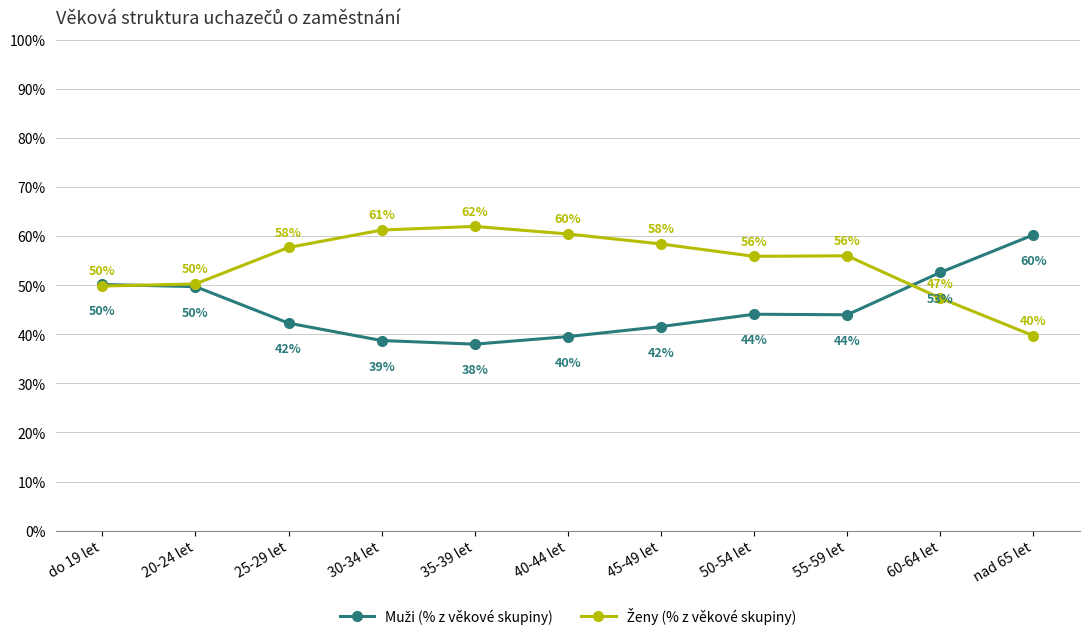

At how many categories does at least one series exceed 57?

6